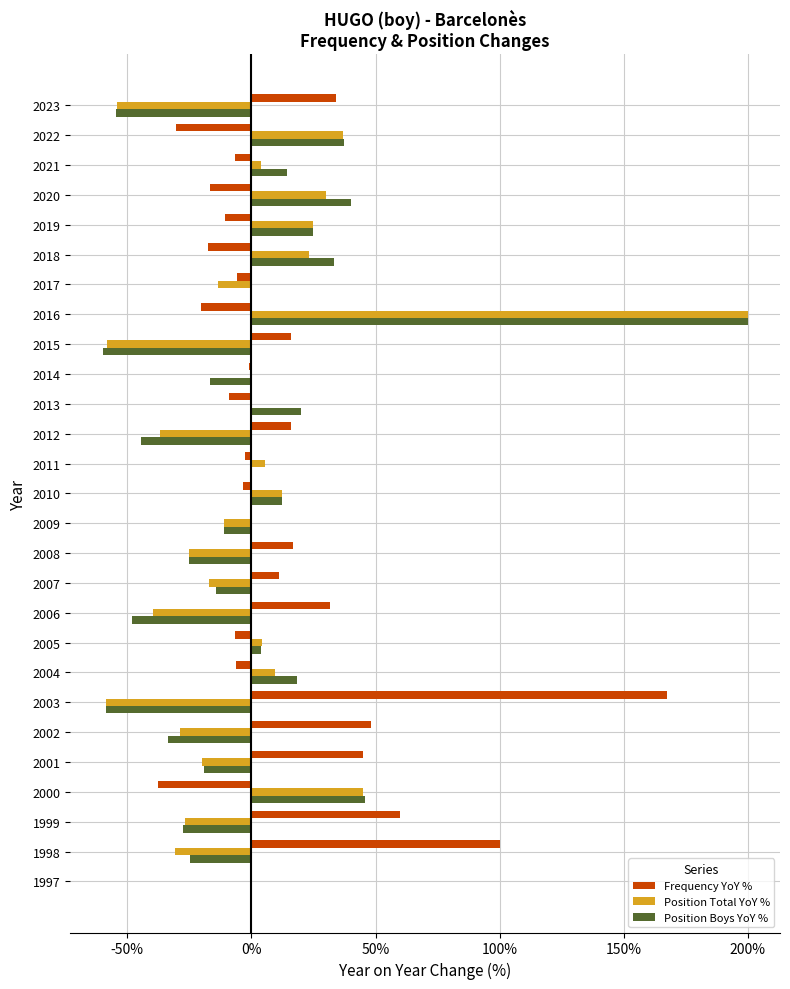

What is the maximum value shown in the chart?

200.0